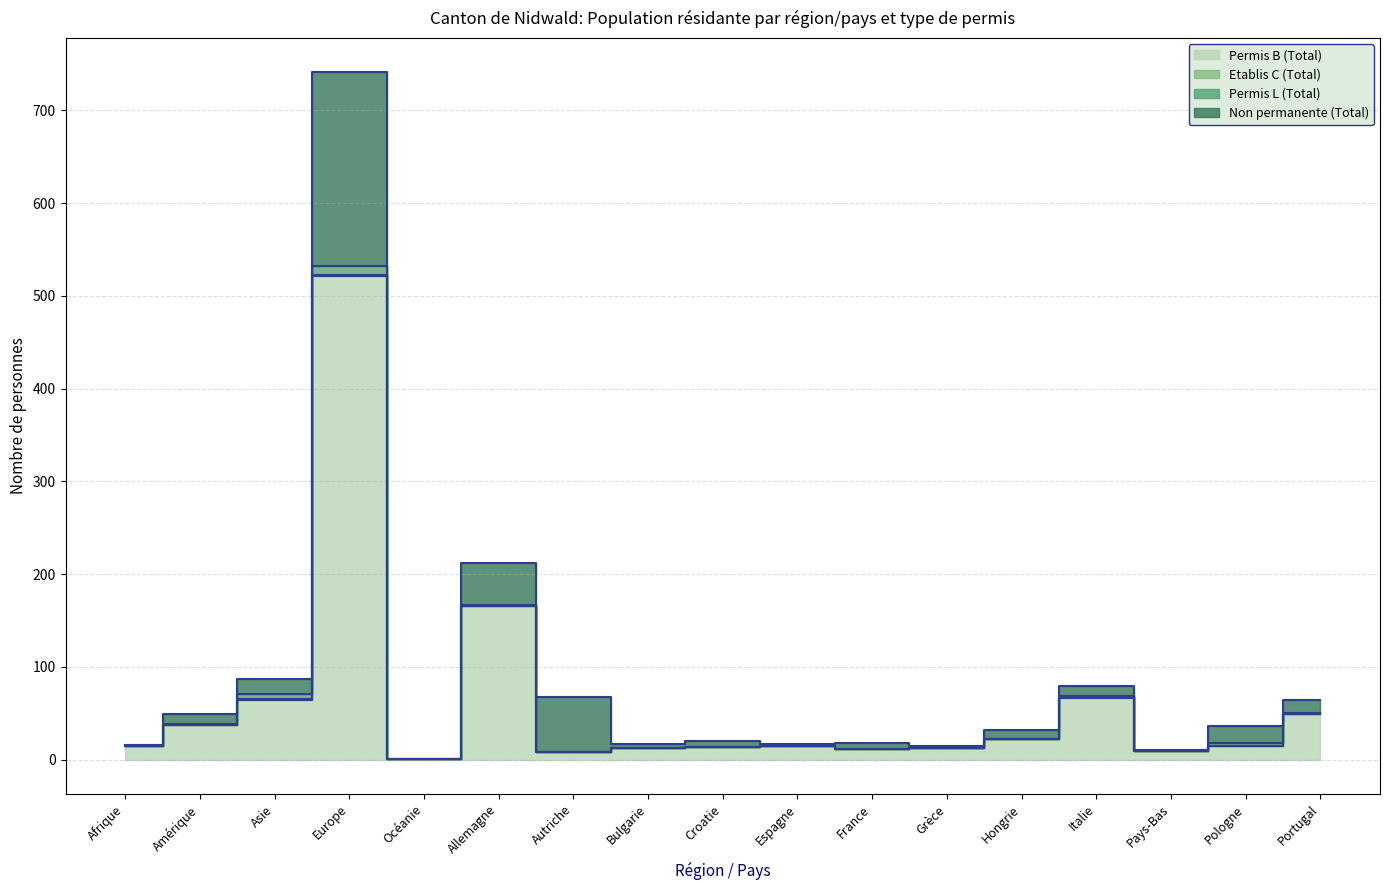

True or false: Permis L (Total) and Non permanente (Total) cross at least once.

False